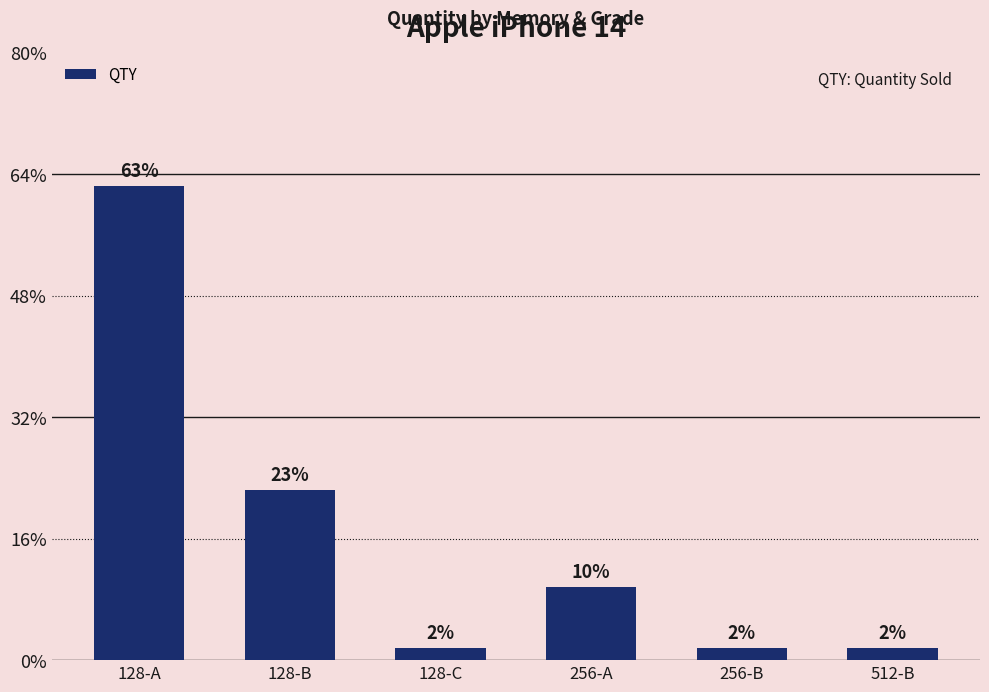

Are the bars horizontal?

No